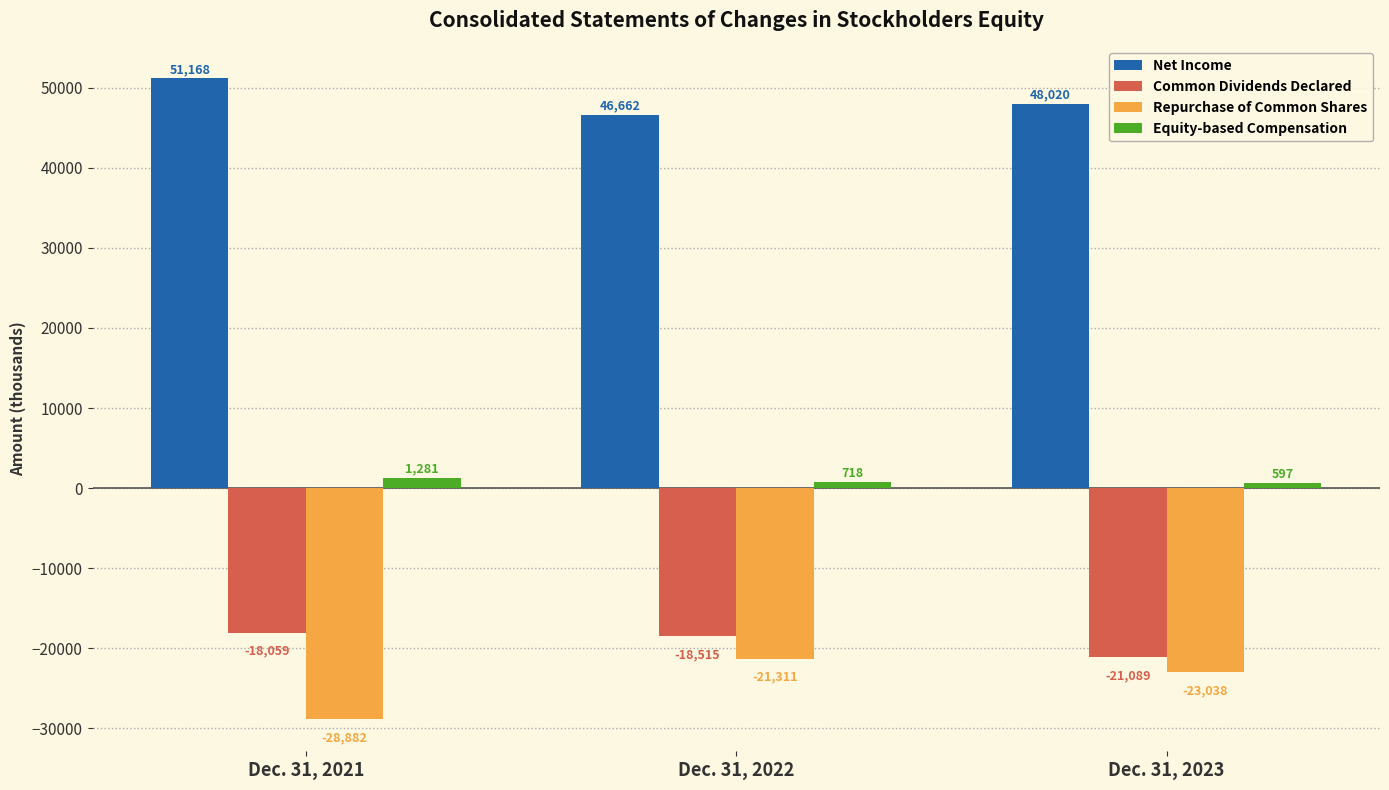

Rank the series by their maximum value, from highest to lowest.

Net Income, Equity-based Compensation, Common Dividends Declared, Repurchase of Common Shares